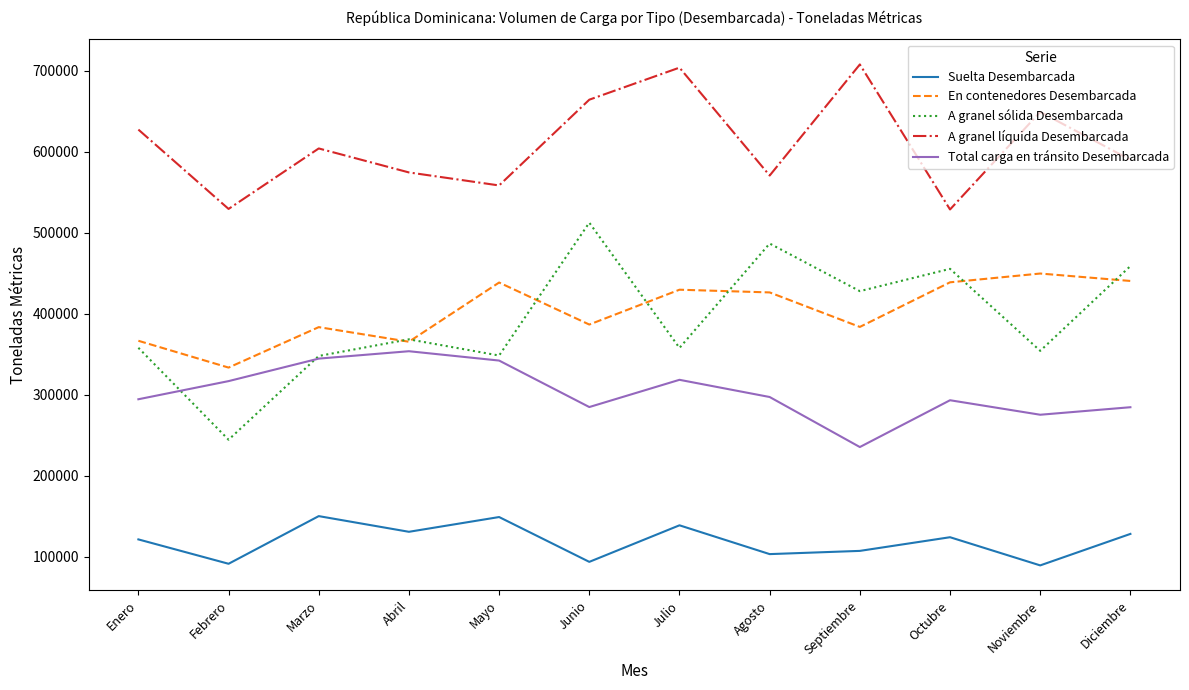

At Junio, list the series in order from largest to smallest.

A granel líquida Desembarcada, A granel sólida Desembarcada, En contenedores Desembarcada, Total carga en tránsito Desembarcada, Suelta Desembarcada